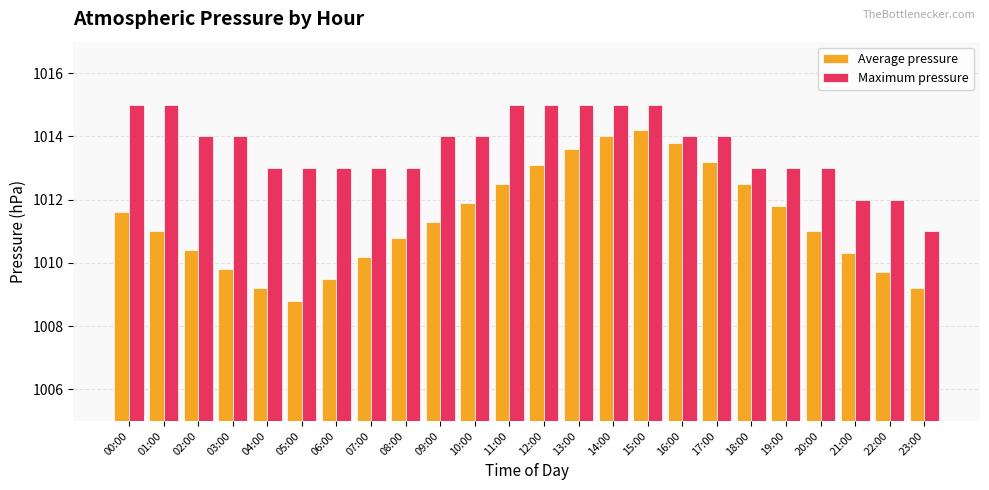

At how many categories does at least one series exceed 1010?

24